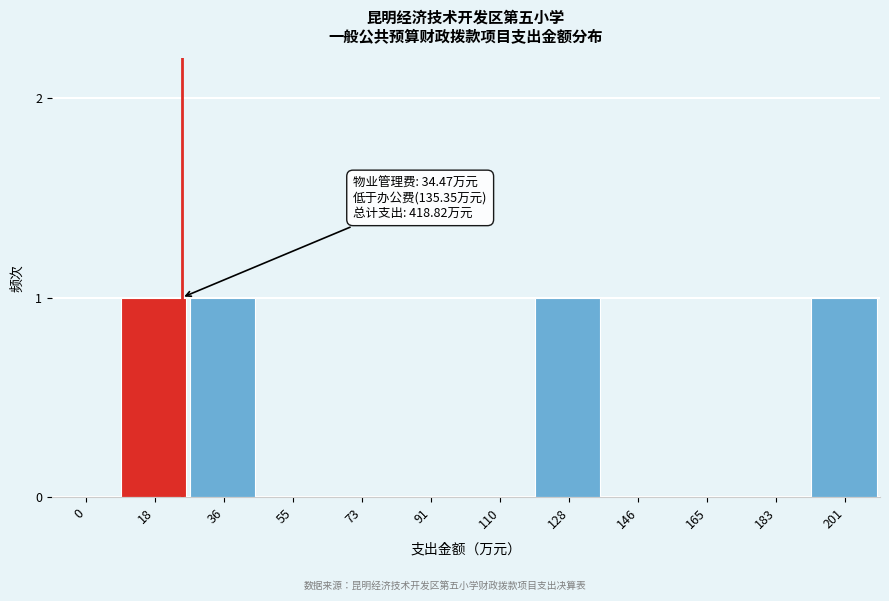

Reading left to right, transcribe all the data shown in this chart.

0=0	18=1	36=1	55=0	73=0	91=0	110=0	128=1	146=0	165=0	183=0	201=1